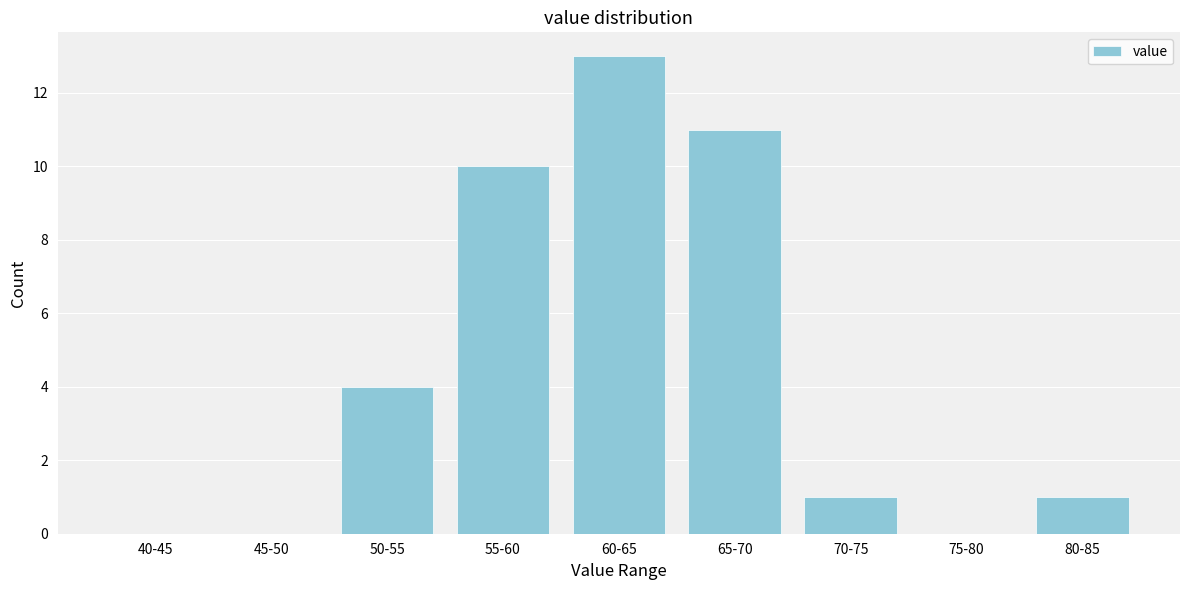

Reading left to right, what are all the values shown in this chart?

40-45=0	45-50=0	50-55=4	55-60=10	60-65=13	65-70=11	70-75=1	75-80=0	80-85=1